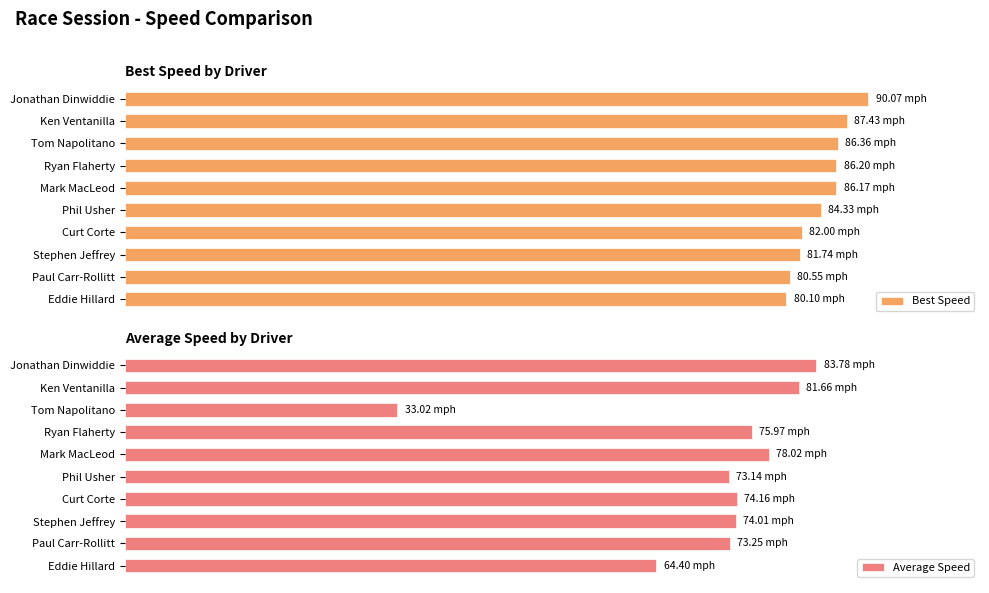

How many data points in Best Speed are above 95?

5